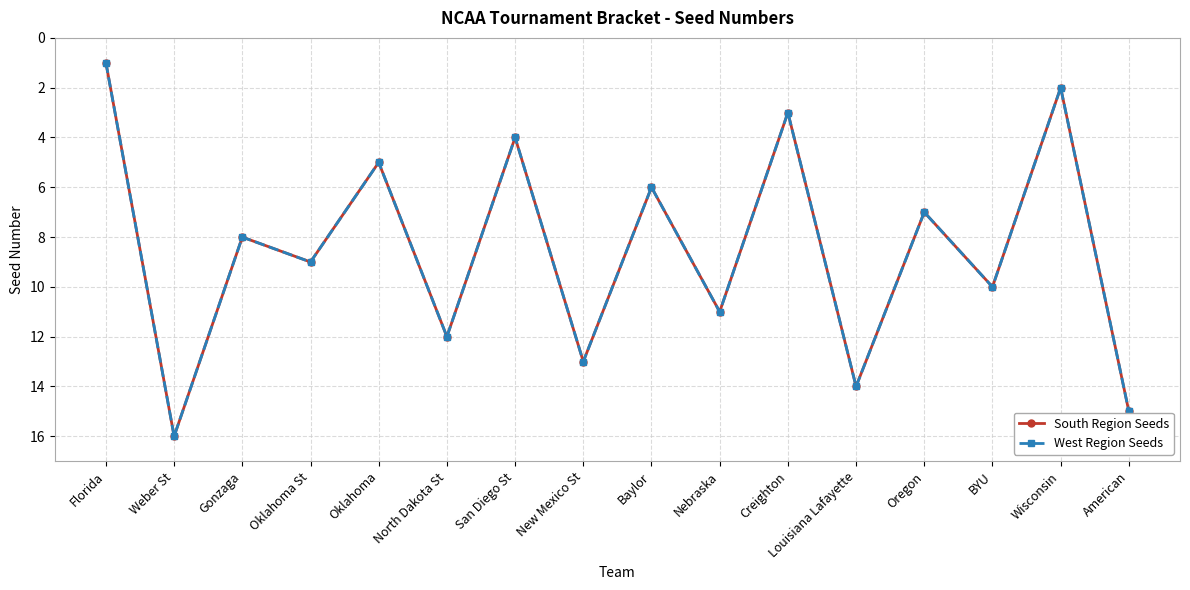

Does the chart have visible grid lines?

Yes